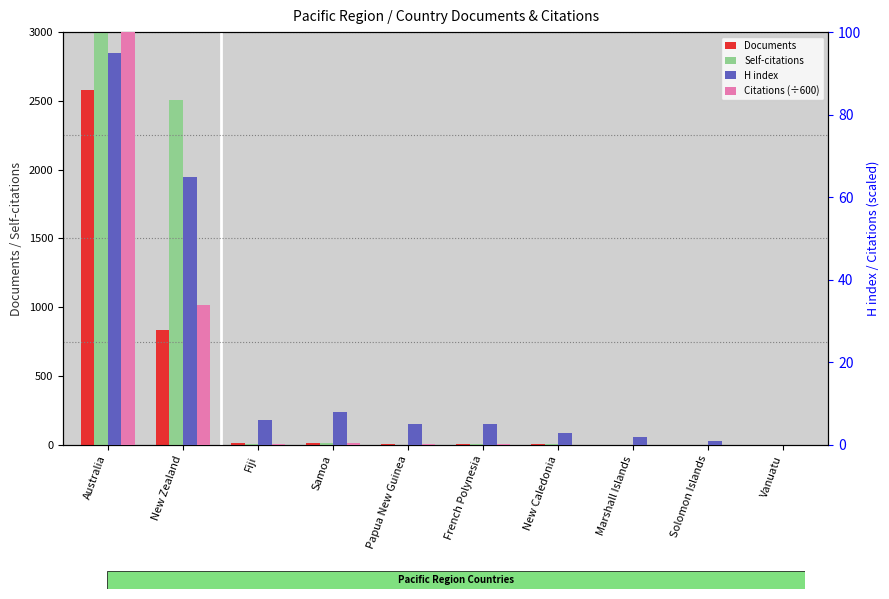

What is the difference between the highest and lowest values at New Caledonia?

7.0